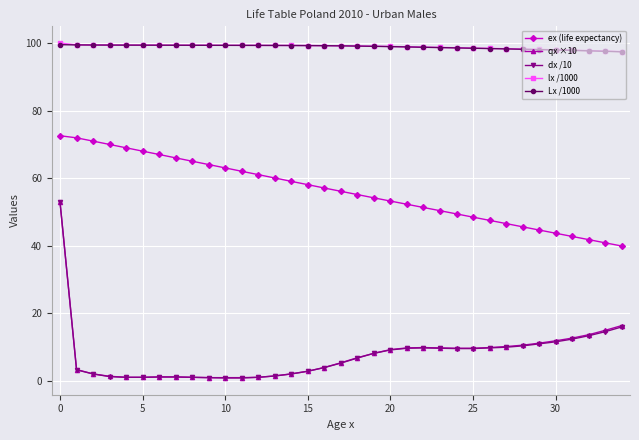

What is the value of the qx ×10 point at the 24th from the left?

9.8